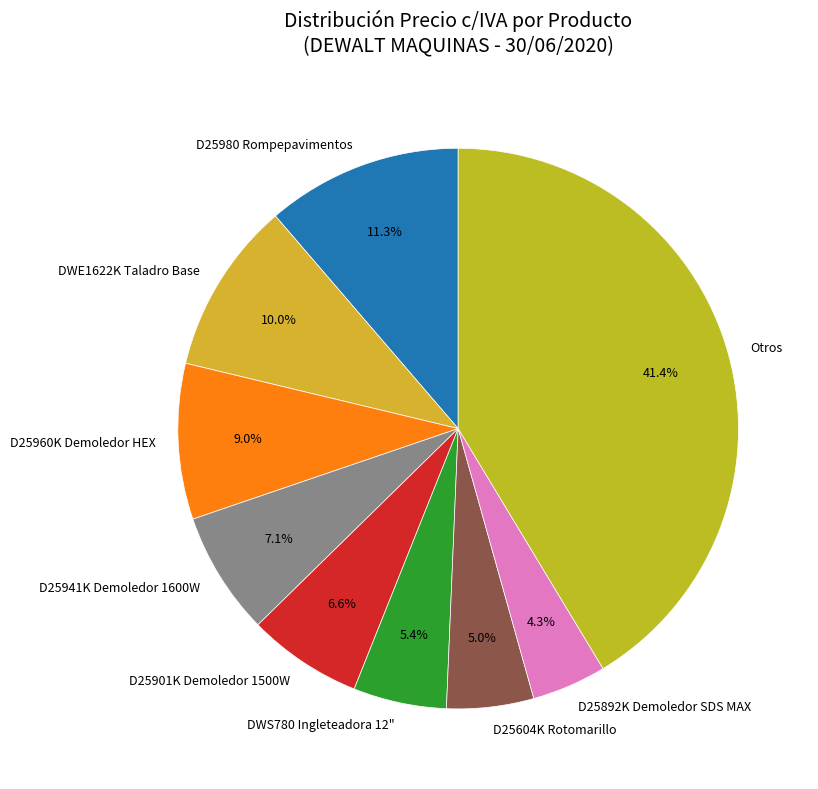

To the nearest percent, what is the difference between the largest and smallest slice percentages?

37%